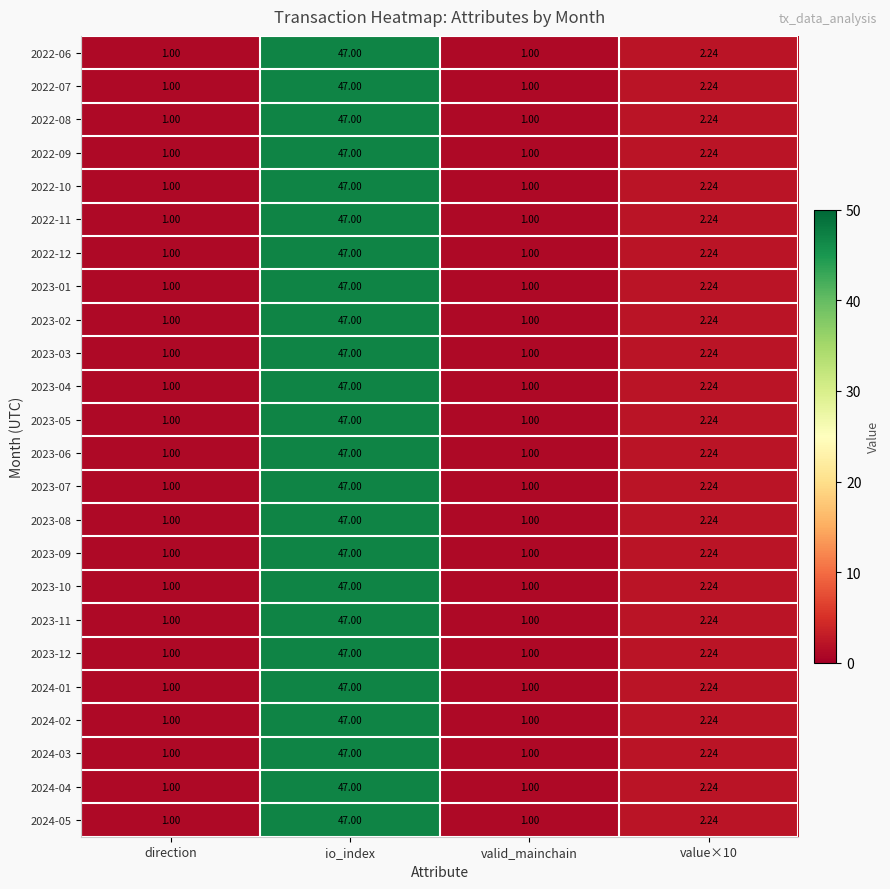

Where does the 2023-04 series first go above 2?

io_index